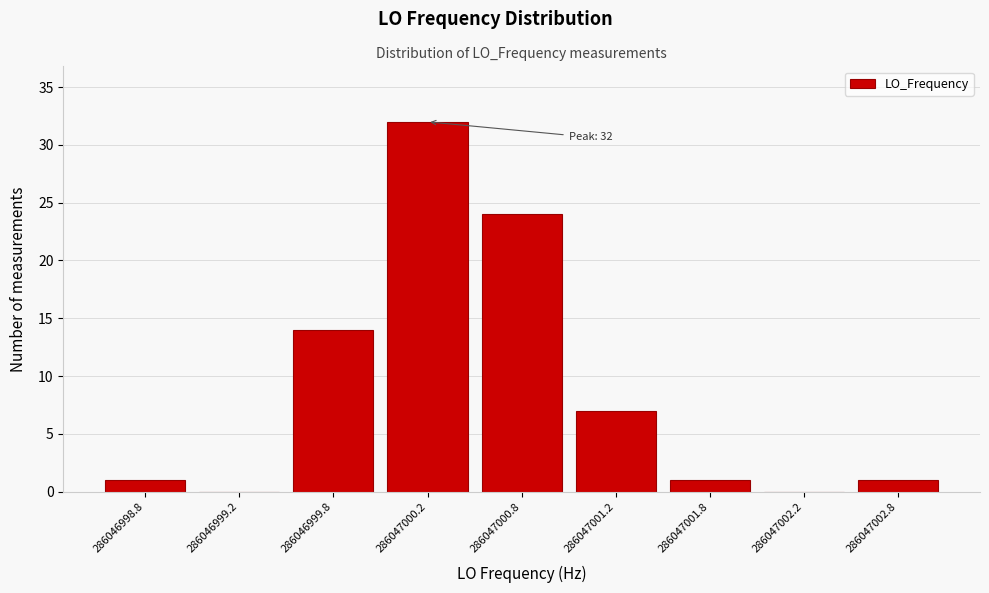

Reading left to right, transcribe all the data shown in this chart.

286046998.8=1	286046999.2=0	286046999.8=14	286047000.2=32	286047000.8=24	286047001.2=7	286047001.8=1	286047002.2=0	286047002.8=1